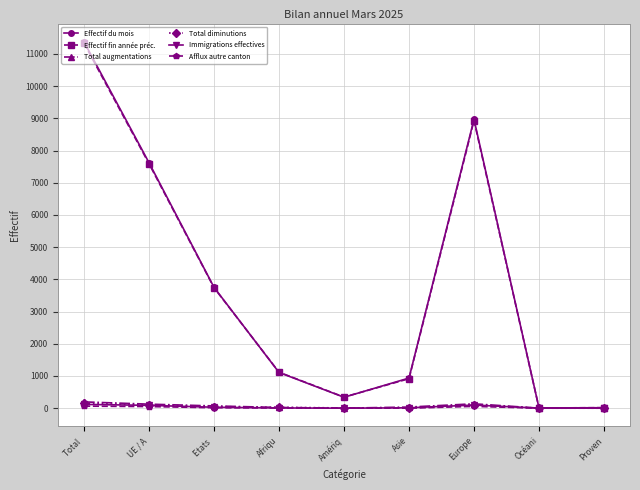

At which category is the sum across all series the highest?

Total 